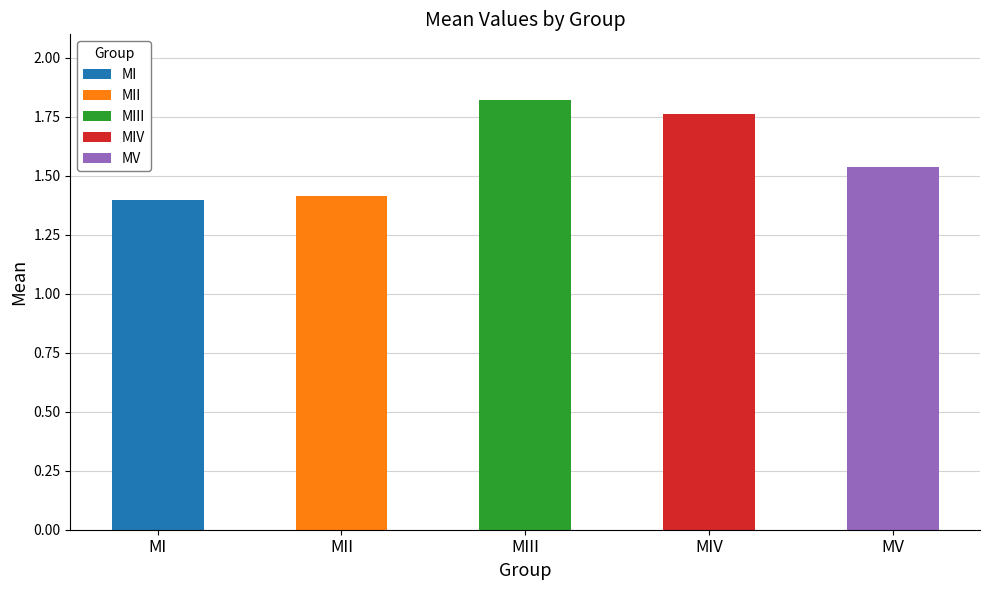

At which label is MV closest to 1?

MI